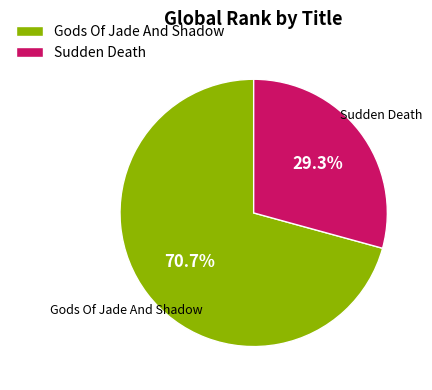

To the nearest percent, what is the difference between the Gods Of Jade And Shadow and Sudden Death slice percentages?

41%